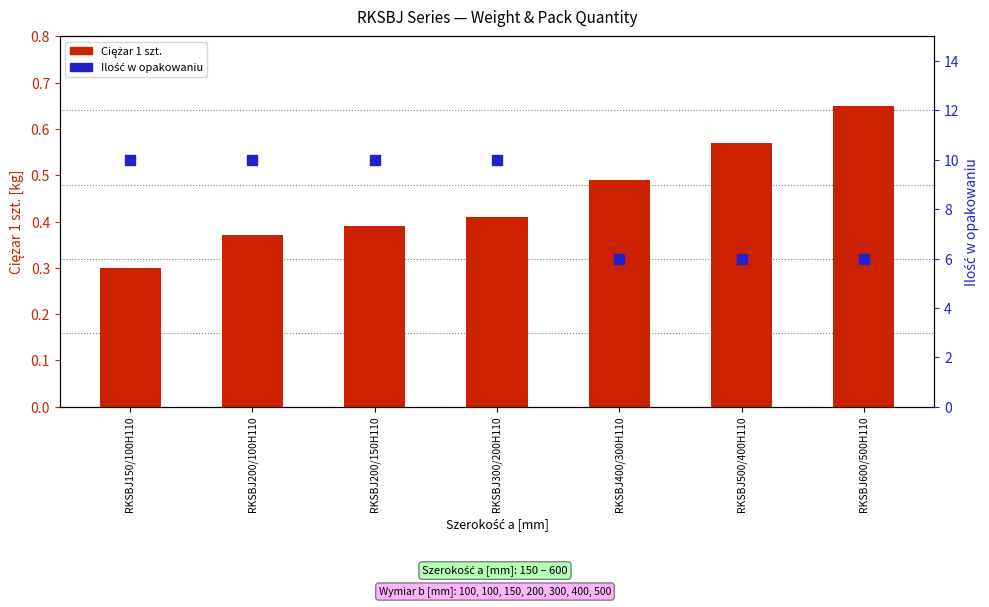

What are all the series names shown in the legend?

Ciężar 1 szt., Ilość w opakowaniu